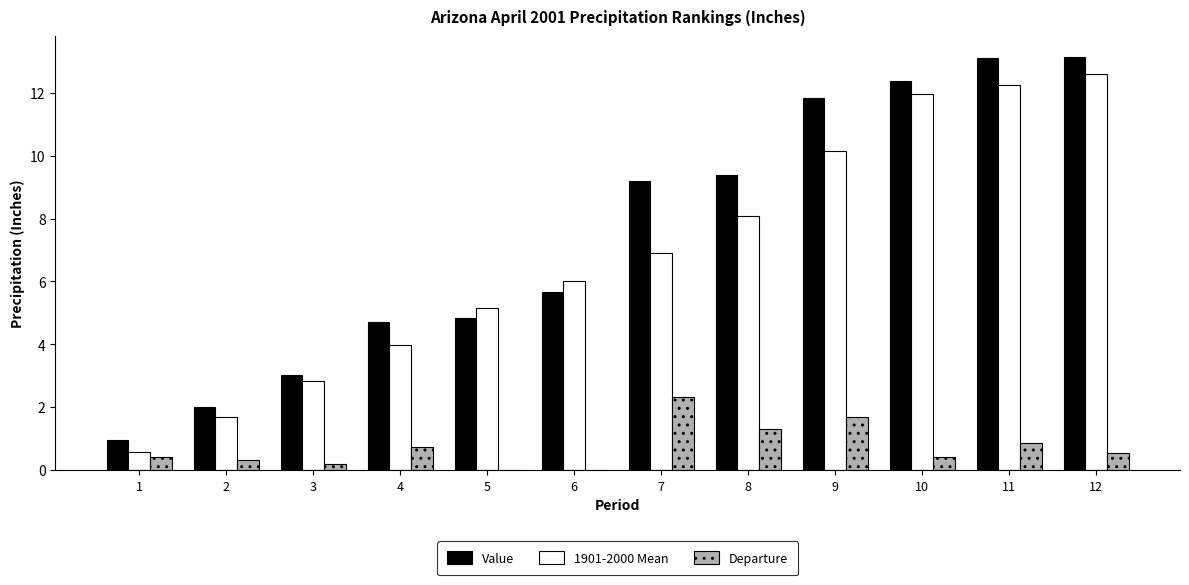

At which label is Departure closest to 0?

3